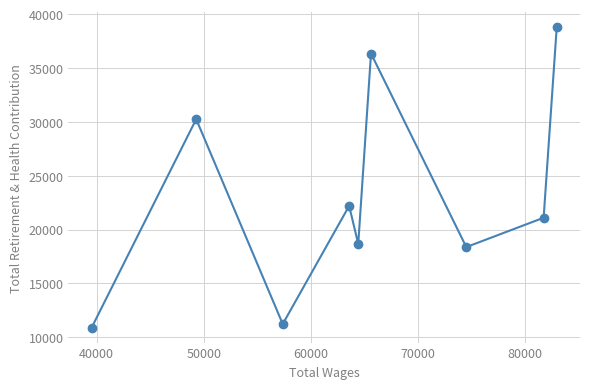

Reading left to right, list all the values displayed in this chart.

10894	30247	11222	22194	18659	36344	18368	21093	38800